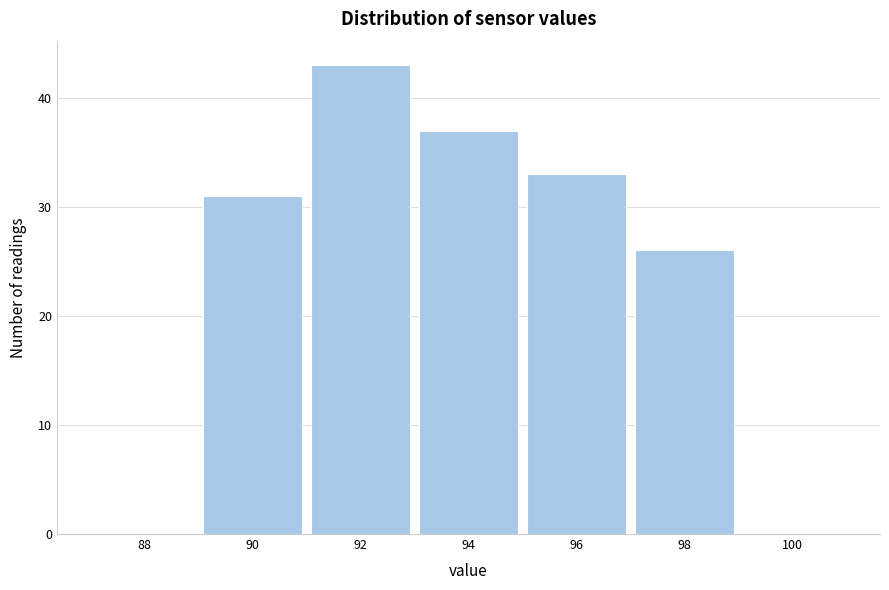

Reading right to left, extract all data points from this chart.

100=0	98=26	96=33	94=37	92=43	90=31	88=0